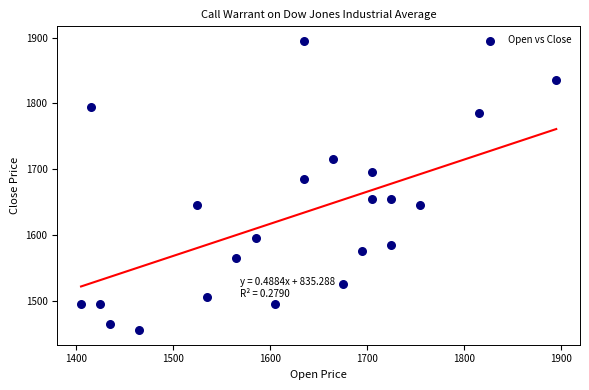

What Y value in the scatter plot is closest to 1675?

1685